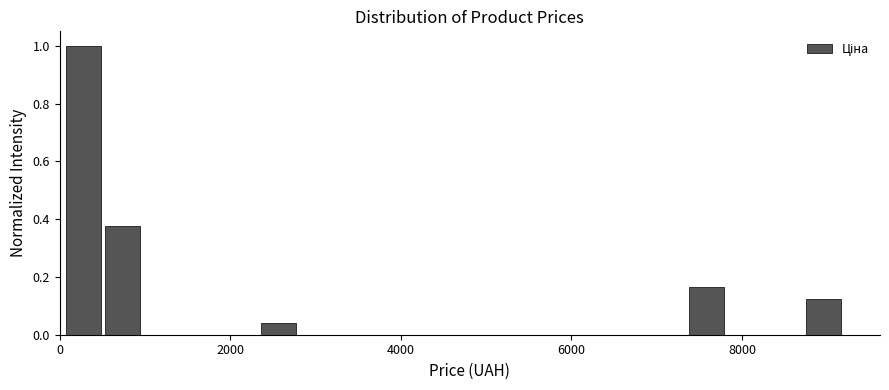

Read against the x-axis, roughly where is the centre of the tallest bar?

200